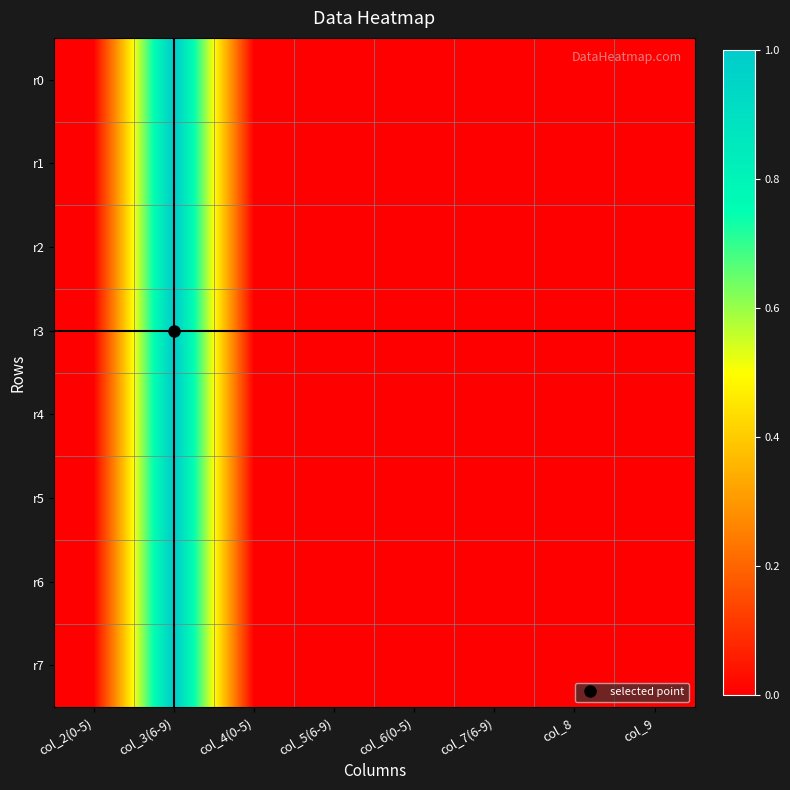

Reading left to right, extract all data points from this chart.

r0: col_2(0-5)=0	col_3(6-9)=1	col_4(0-5)=0	col_5(6-9)=0	col_6(0-5)=0	col_7(6-9)=0	col_8=0	col_9=0
r1: col_2(0-5)=0	col_3(6-9)=1	col_4(0-5)=0	col_5(6-9)=0	col_6(0-5)=0	col_7(6-9)=0	col_8=0	col_9=0
r2: col_2(0-5)=0	col_3(6-9)=1	col_4(0-5)=0	col_5(6-9)=0	col_6(0-5)=0	col_7(6-9)=0	col_8=0	col_9=0
r3: col_2(0-5)=0	col_3(6-9)=1	col_4(0-5)=0	col_5(6-9)=0	col_6(0-5)=0	col_7(6-9)=0	col_8=0	col_9=0
r4: col_2(0-5)=0	col_3(6-9)=1	col_4(0-5)=0	col_5(6-9)=0	col_6(0-5)=0	col_7(6-9)=0	col_8=0	col_9=0
r5: col_2(0-5)=0	col_3(6-9)=1	col_4(0-5)=0	col_5(6-9)=0	col_6(0-5)=0	col_7(6-9)=0	col_8=0	col_9=0
r6: col_2(0-5)=0	col_3(6-9)=1	col_4(0-5)=0	col_5(6-9)=0	col_6(0-5)=0	col_7(6-9)=0	col_8=0	col_9=0
r7: col_2(0-5)=0	col_3(6-9)=1	col_4(0-5)=0	col_5(6-9)=0	col_6(0-5)=0	col_7(6-9)=0	col_8=0	col_9=0